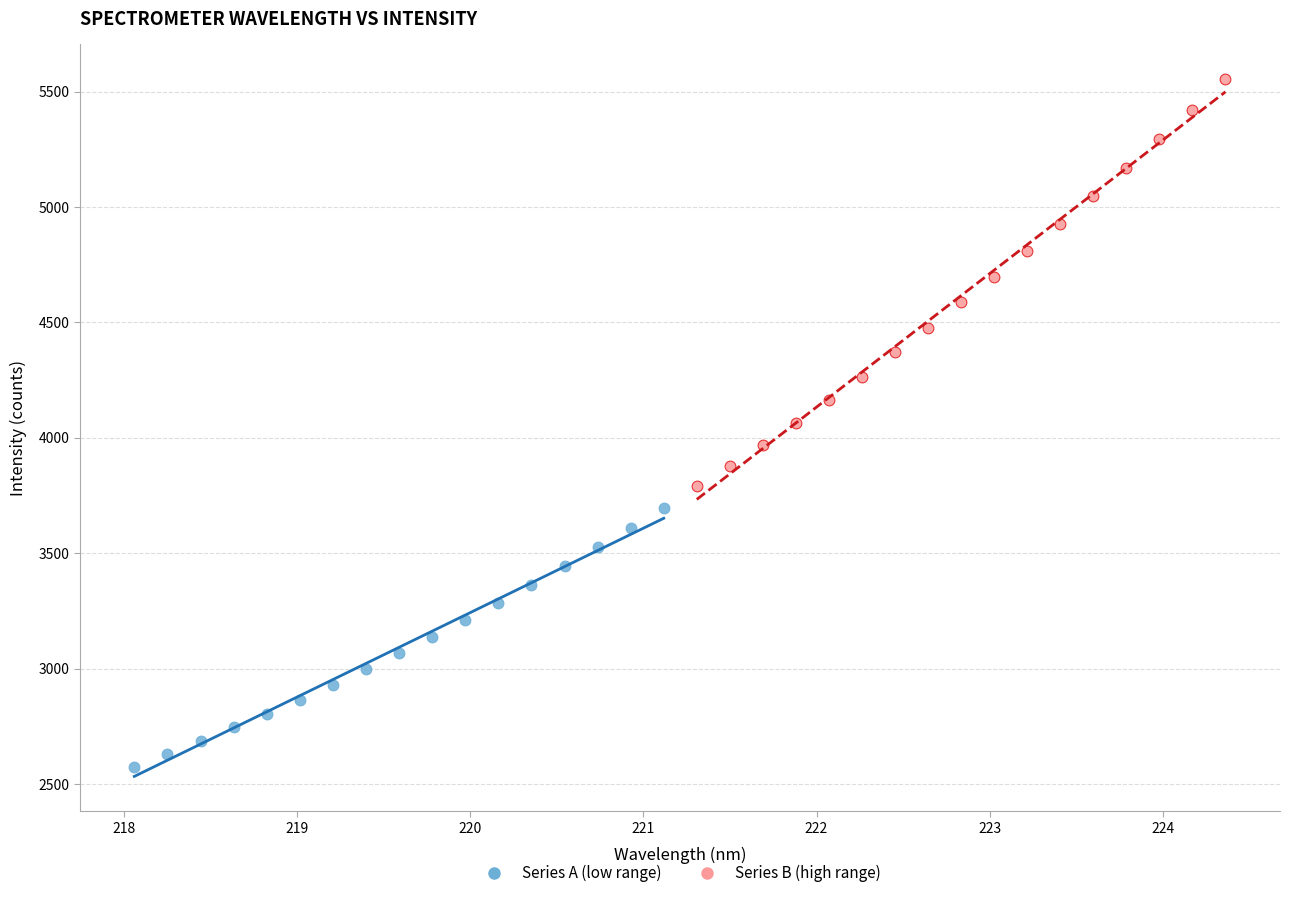

What are all the series names shown in the legend?

Series A (low range), Series B (high range)